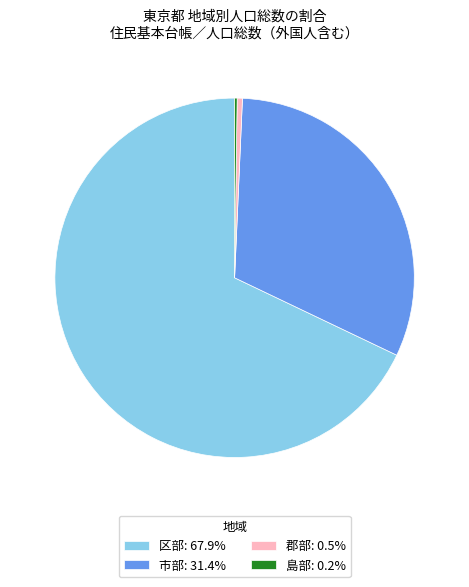

Combined, do 区部: 67.9% and 市部: 31.4% account for over 50%?

Yes